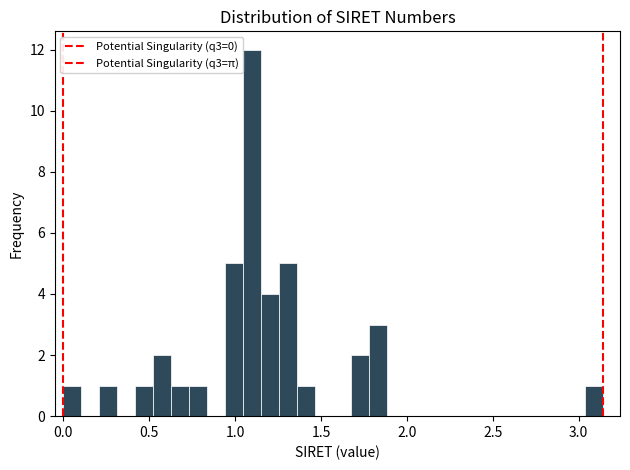

Read against the x-axis, roughly where is the centre of the tallest bar?

1.10